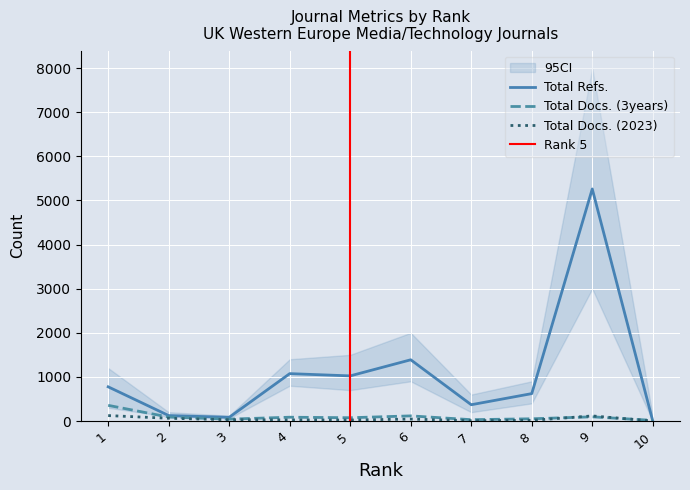

At which category does Total Refs. reach its first local peak?

4